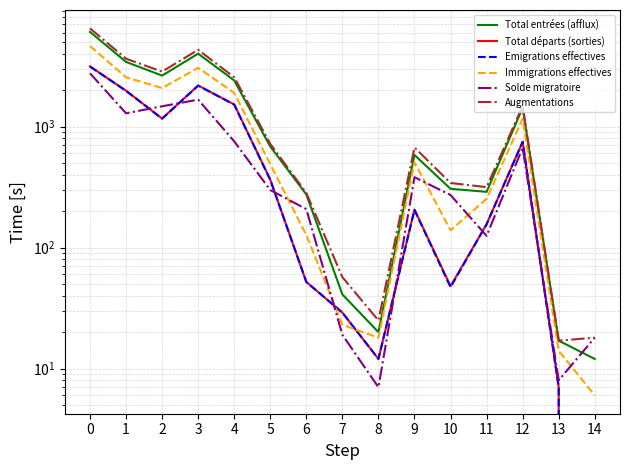

Does the chart have visible grid lines?

Yes